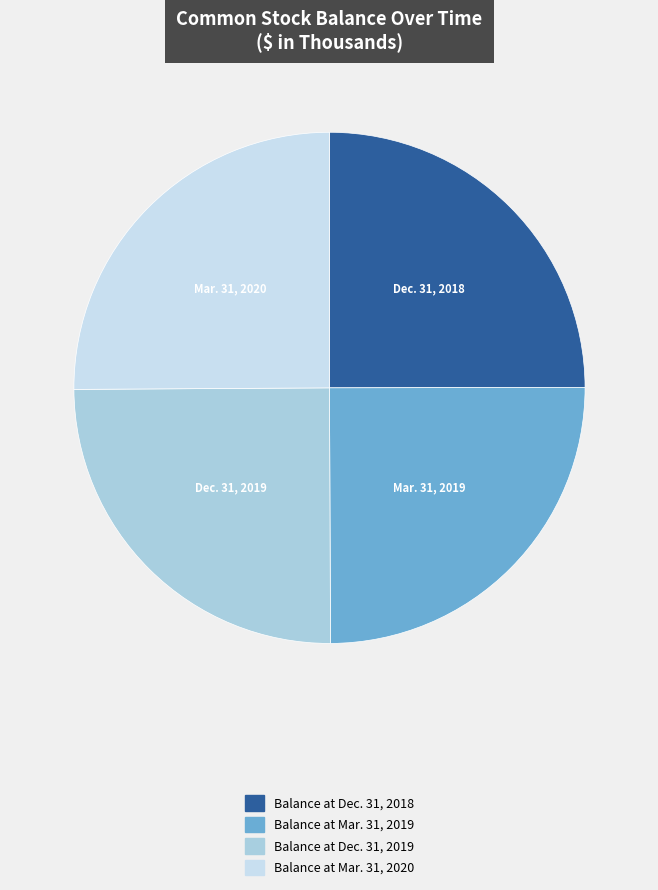

Does Balance at Dec. 31, 2018 represent more than half of the total?

No